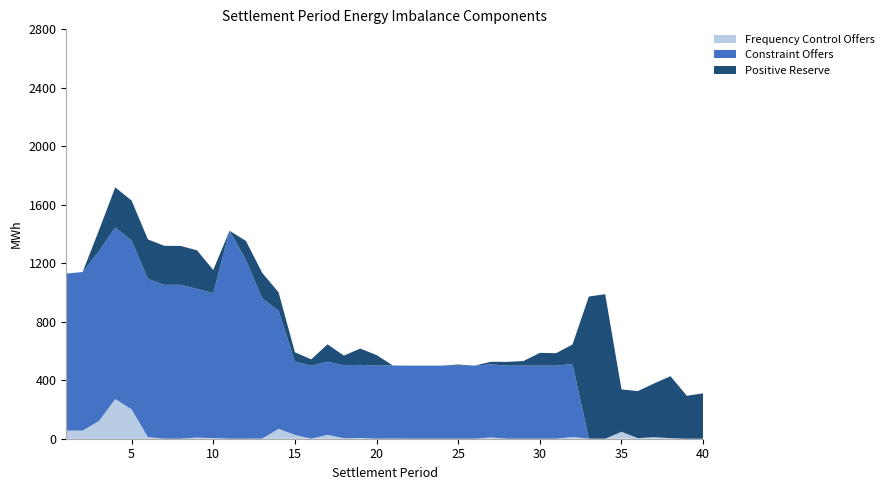

Reading left to right, transcribe all the data shown in this chart.

Frequency Control Offers: 1=55.5	2=55.5	3=120.9	4=271.3	5=201.2	6=10.7	7=0.0	8=0.0	9=7.7	10=3.9	11=0.0	12=0.0	13=0.8	14=67.6	15=26.5	16=0.0	17=26.6	18=3.0	19=5.0	20=0.0	21=0.9	22=0.0	23=0.0	24=0.0	25=0.0	26=0.0	27=8.6	28=0.0	29=0.0	30=0.0	31=0.0	32=11.2	33=0.8	34=0.0	35=47.5	36=3.8	37=10.4	38=3.9	39=0.0	40=0.0
Constraint Offers: 1=1074.0	2=1084.5	3=1161.7	4=1173.3	5=1154.9	6=1082.2	7=1052.5	8=1052.5	9=1017.5	10=992.3	11=1422.6	12=1221.9	13=959.6	14=807.3	15=500.0	16=500.0	17=500.0	18=500.0	19=500.0	20=500.0	21=500.0	22=500.0	23=500.0	24=500.0	25=500.0	26=500.0	27=500.0	28=500.0	29=500.0	30=500.0	31=500.0	32=500.0	33=0.0	34=0.0	35=0.0	36=0.0	37=0.0	38=0.0	39=0.0	40=0.0
Positive Reserve: 1=0.0	2=0.0	3=142.6	4=274.5	5=272.6	6=270.0	7=267.1	8=266.2	9=263.5	10=158.3	11=-15.2	12=131.0	13=173.9	14=126.5	15=64.7	16=42.9	17=119.0	18=65.5	19=111.5	20=72.3	21=0.0	22=0.0	23=0.0	24=0.0	25=7.5	26=0.0	27=17.6	28=25.6	29=31.5	30=87.3	31=85.1	32=133.4	33=971.6	34=988.5	35=289.9	36=321.9	37=367.9	38=423.9	39=293.8	40=310.4